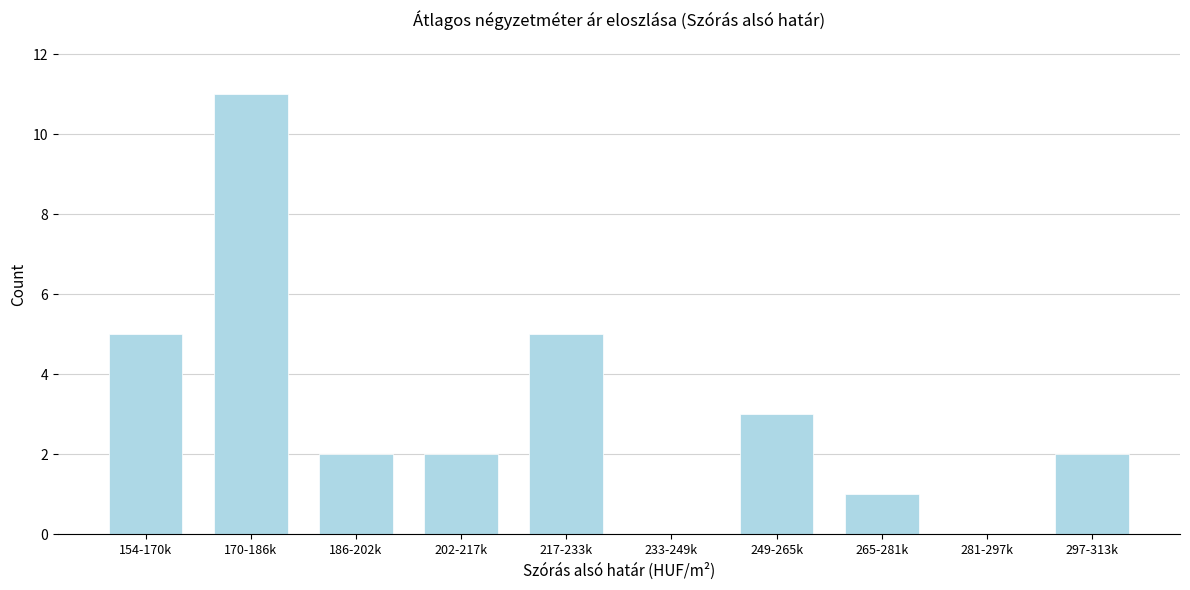

Reading left to right, list all the values displayed in this chart.

154-170k=5	170-186k=11	186-202k=2	202-217k=2	217-233k=5	233-249k=0	249-265k=3	265-281k=1	281-297k=0	297-313k=2